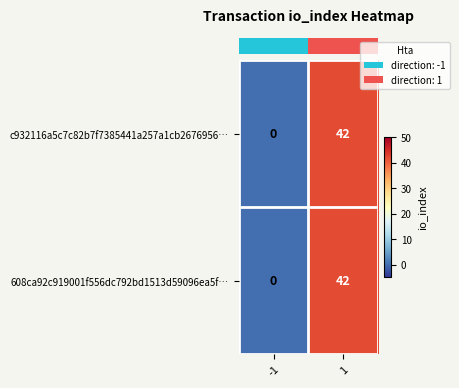

Which label corresponds to the smallest value in the chart?

-1